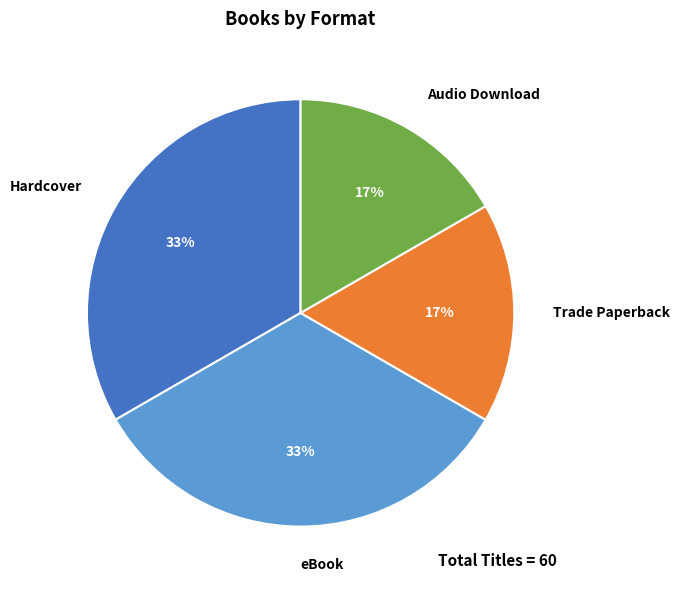

To the nearest percent, what is the combined percentage of Trade Paperback and eBook?

50%